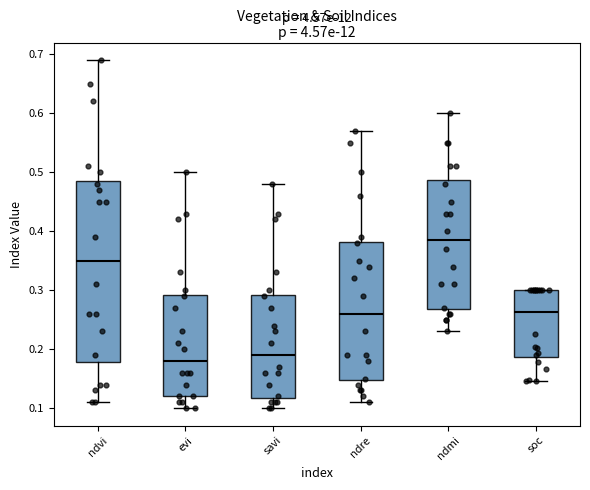

Comparing the boxes themselves (not the whiskers), which one is the tallest?

ndvi